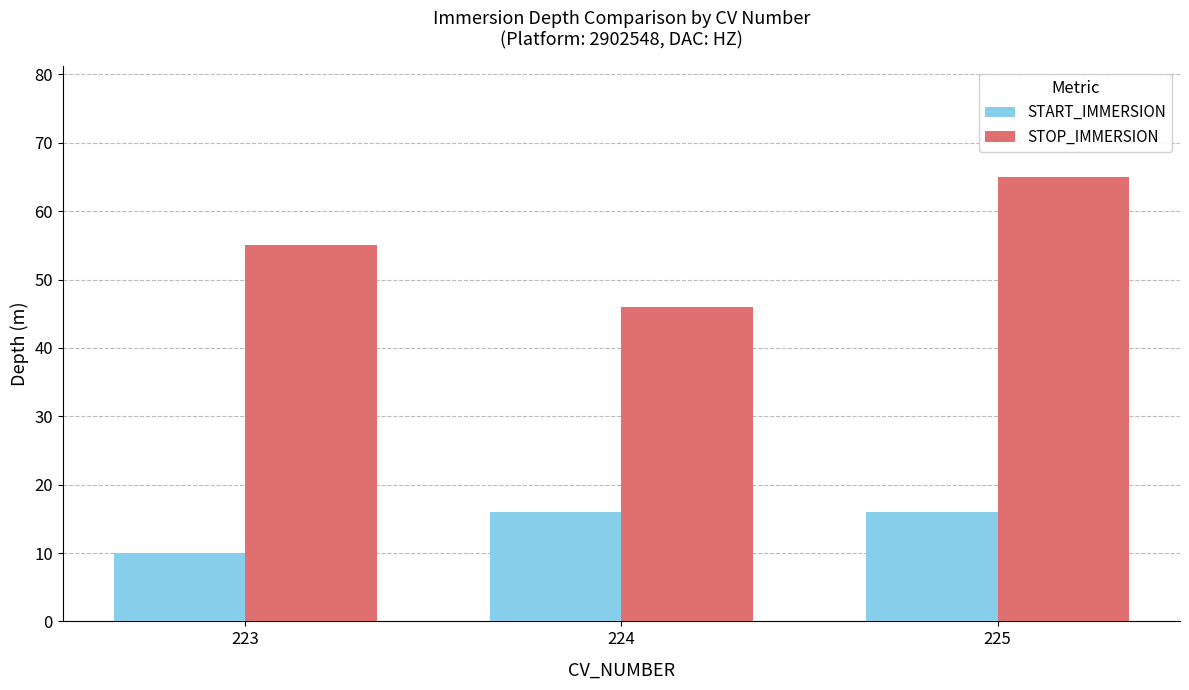

The value of STOP_IMMERSION at 224 is 46. True or false?

True